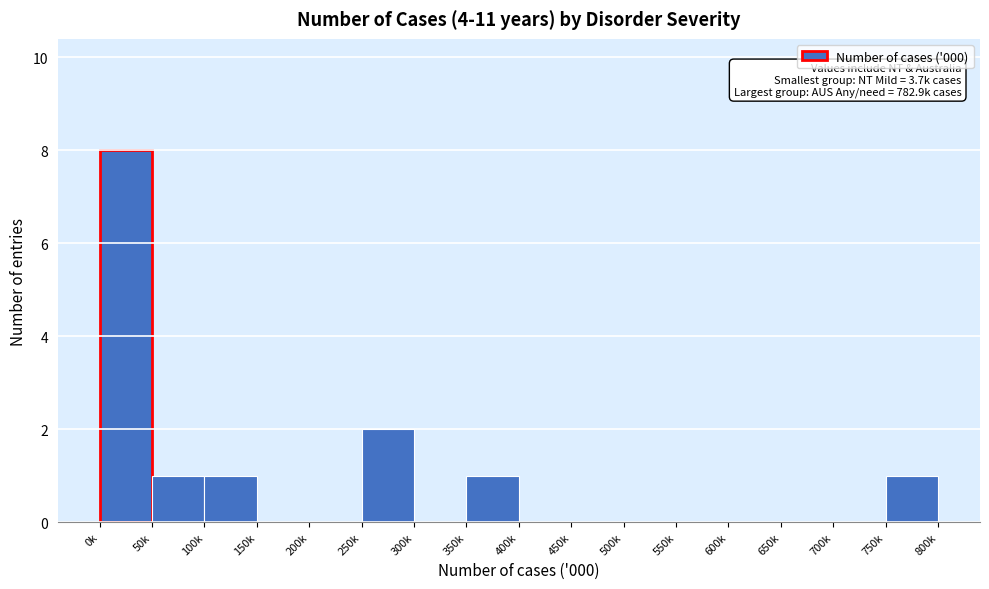

Reading right to left, list all the values displayed in this chart.

750k=1	700k=0	650k=0	600k=0	550k=0	500k=0	450k=0	400k=0	350k=1	300k=0	250k=2	200k=0	150k=0	100k=1	50k=1	0k=8